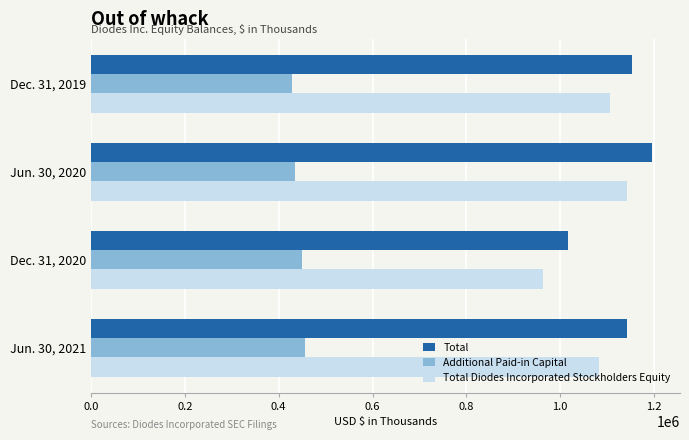

The value of Total Diodes Incorporated Stockholders Equity at Dec. 31, 2020 is 963820. True or false?

True